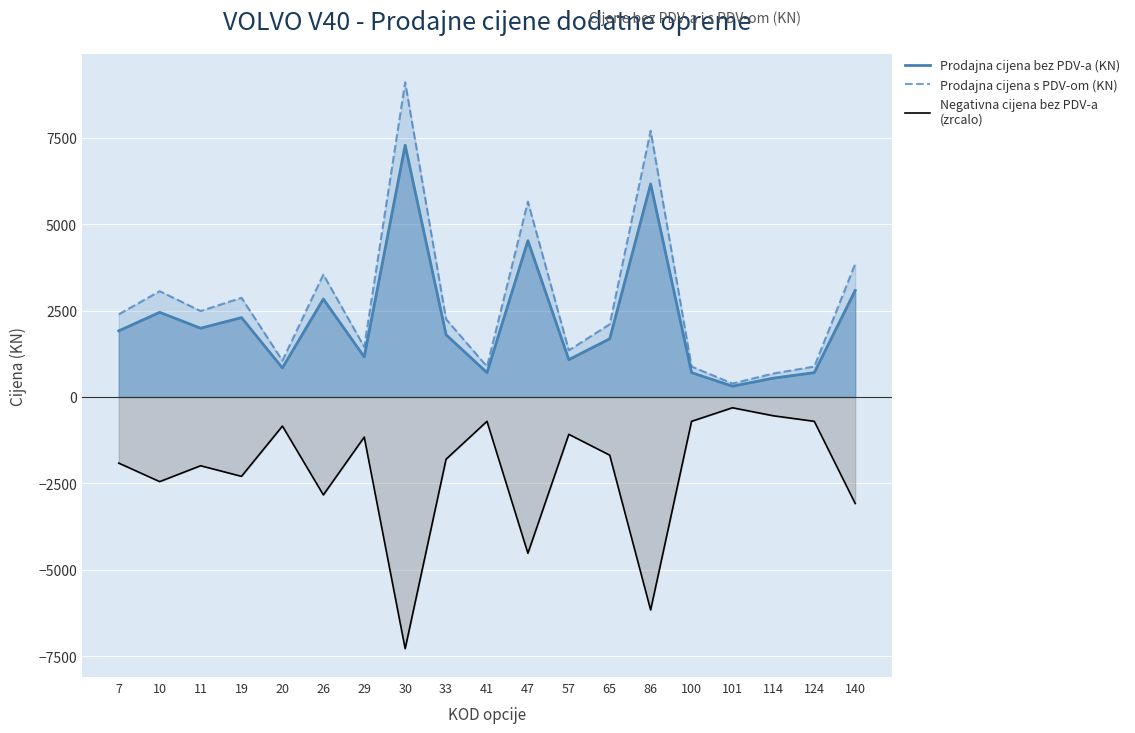

What is the maximum value shown in the chart?

9100.0